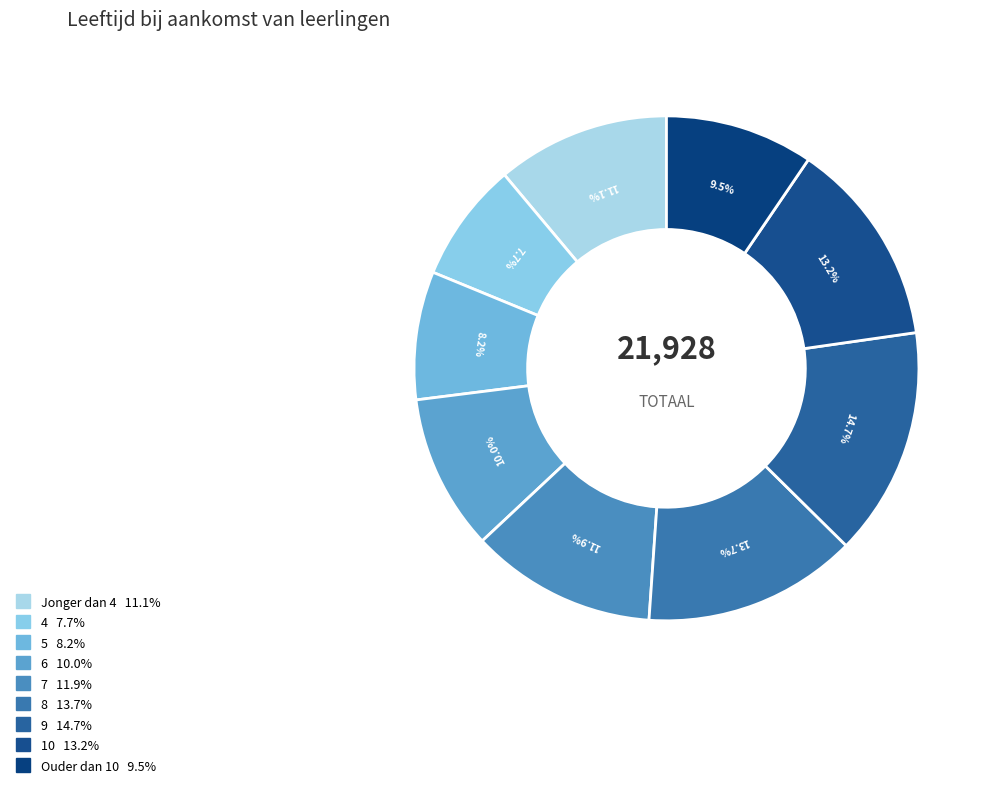

Rank the categories by value from highest to lowest.

9, 8, 10, 7, Jonger dan 4, 6, Ouder dan 10, 5, 4